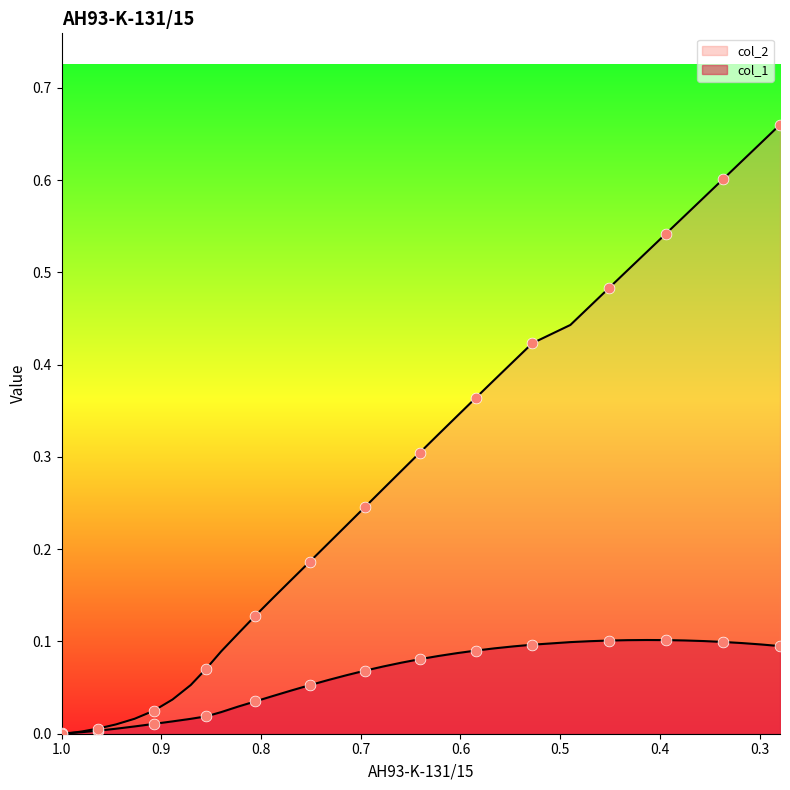

Which series contains the highest Y value?

col_2